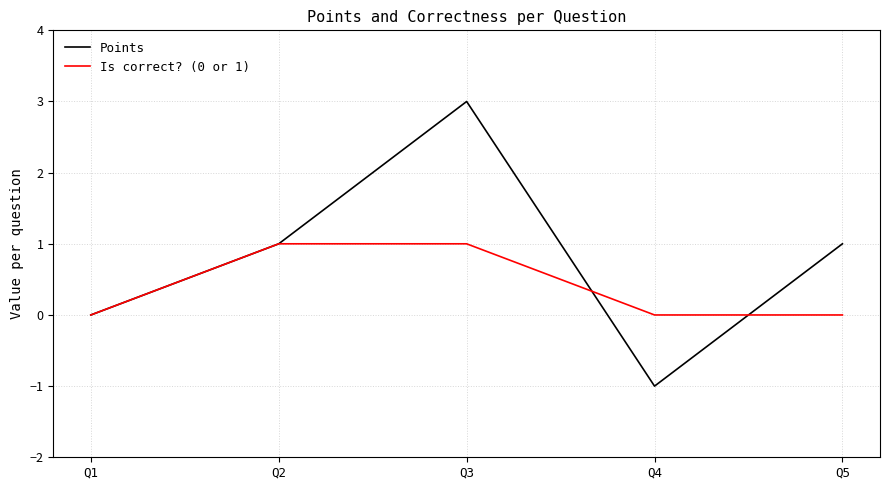

Reading left to right, list all the values displayed in this chart.

Points: 0	1	3	-1	1
Is correct? (0 or 1): 0	1	1	0	0